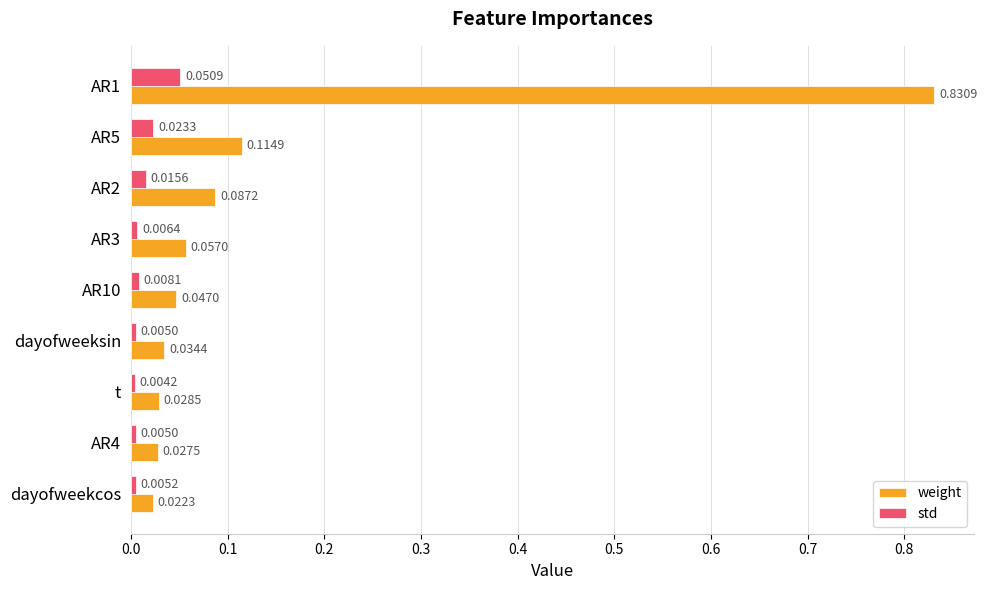

Which series has the largest total across all categories?

weight